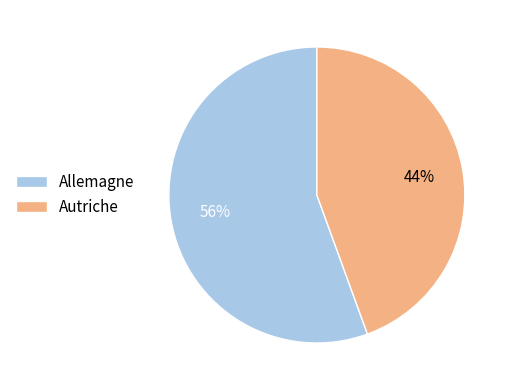

Does any single category account for the majority?

Yes